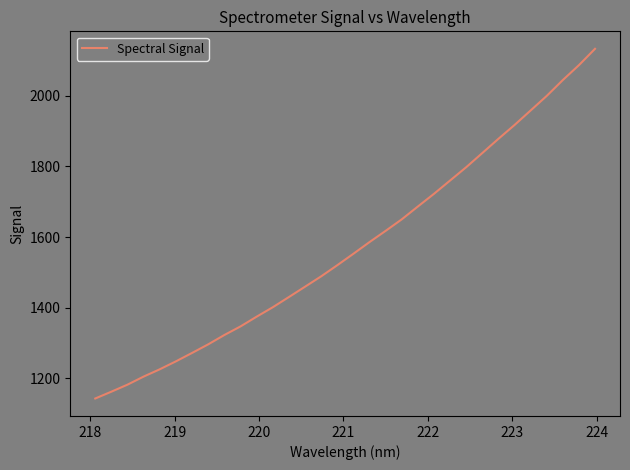

What is the greatest value displayed?

2133.0